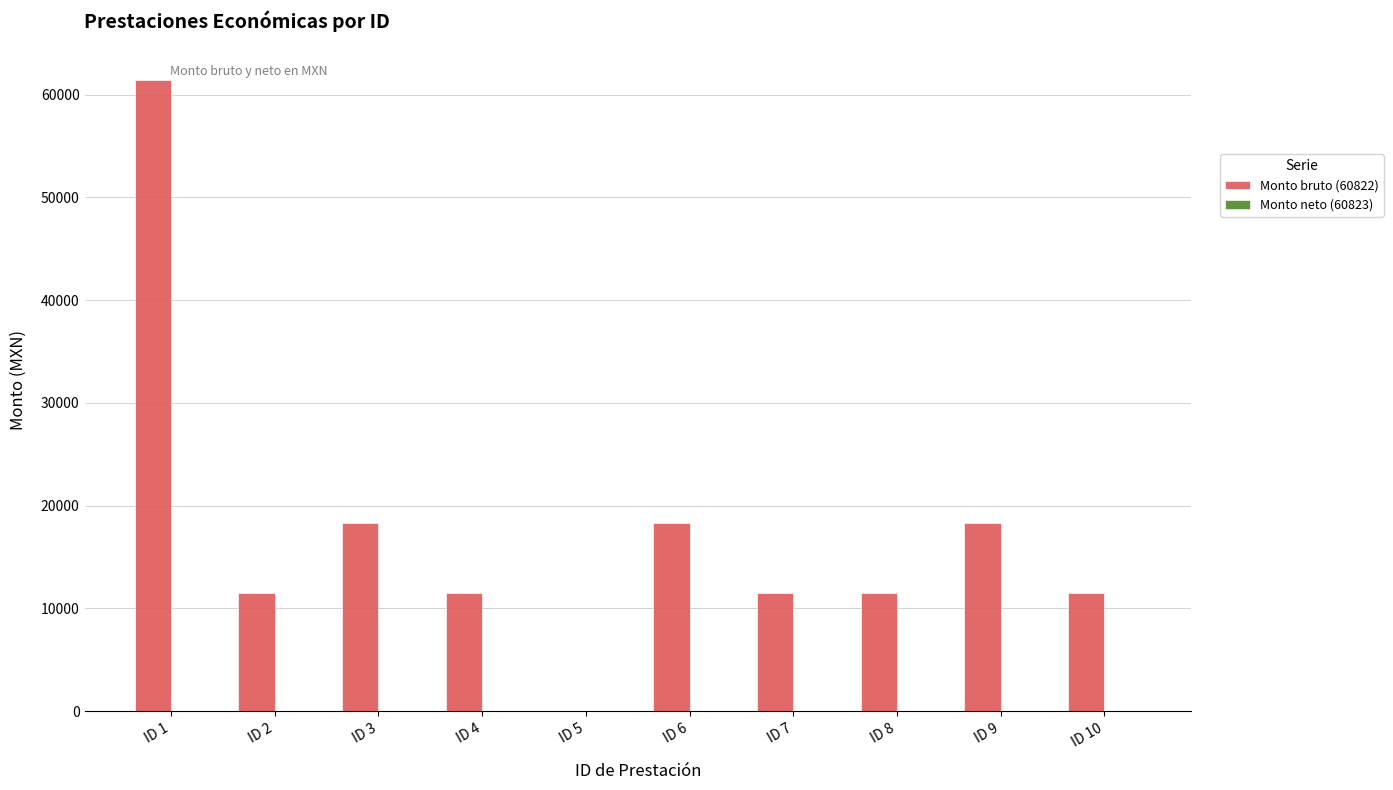

What is the greatest value displayed?

61413